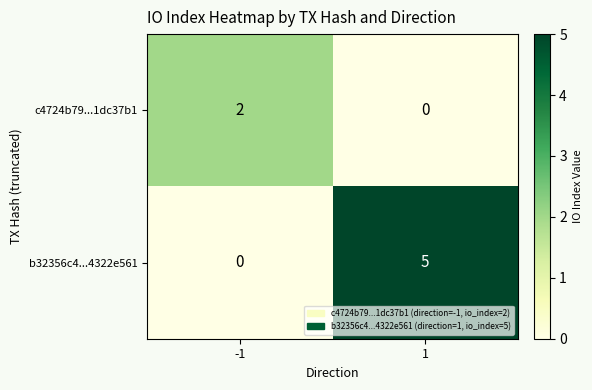

Which series changed the most between -1 and 1?

b32356c4...4322e561